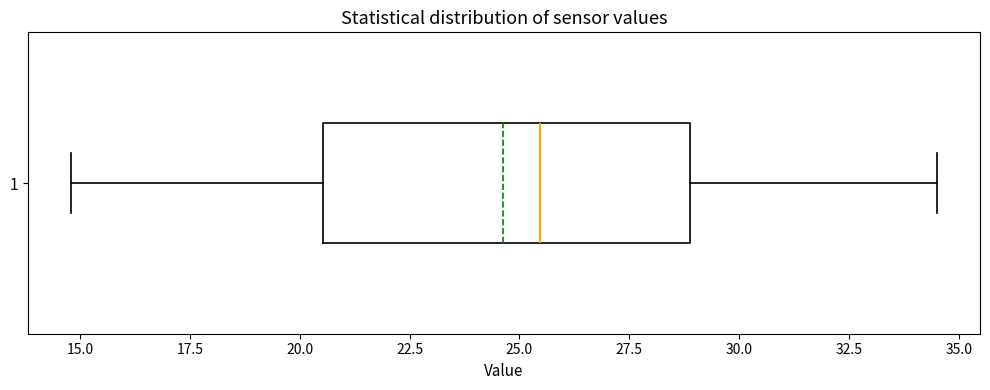

Where does the median line of the box at y = 1 sit on the x-axis? The values are not printed on the chart, so give them approximately, as read against the axis.

25.5